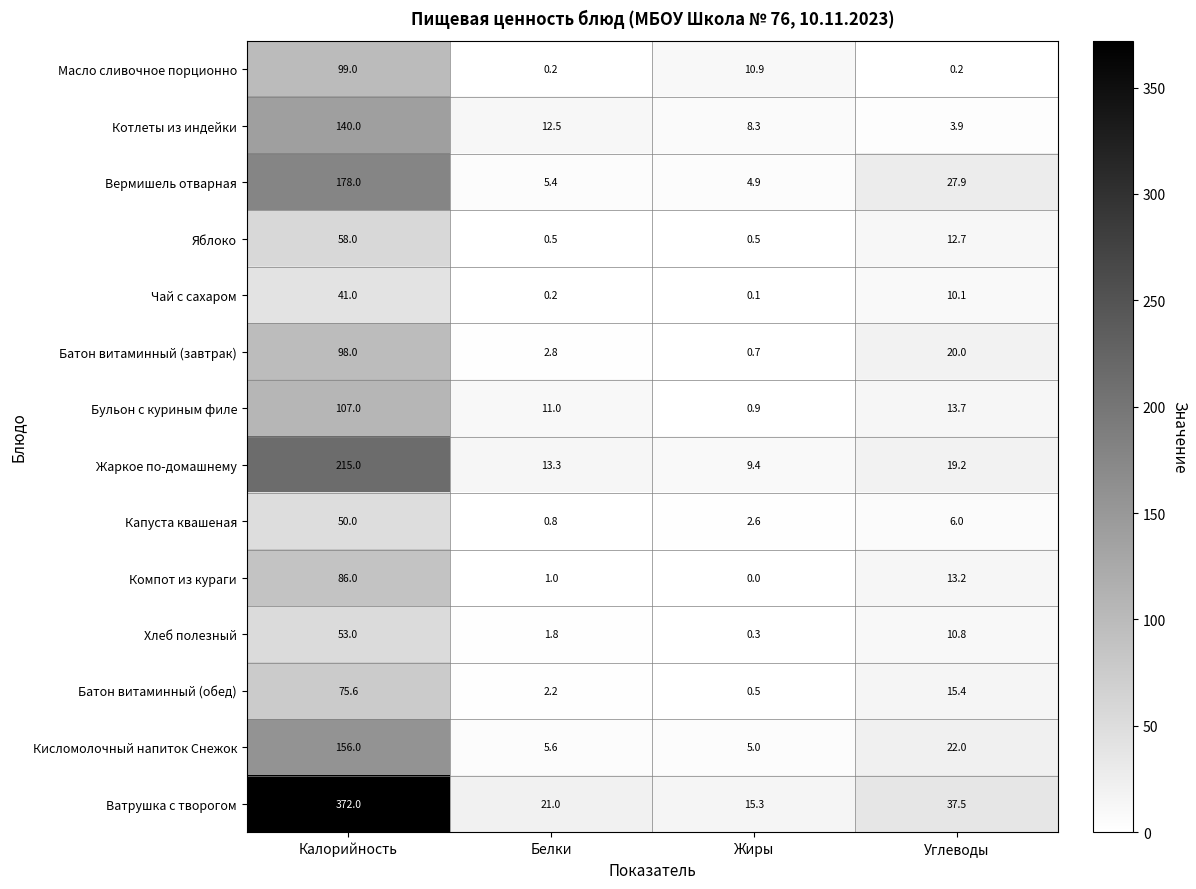

At which category is the sum across all series the highest?

Калорийность